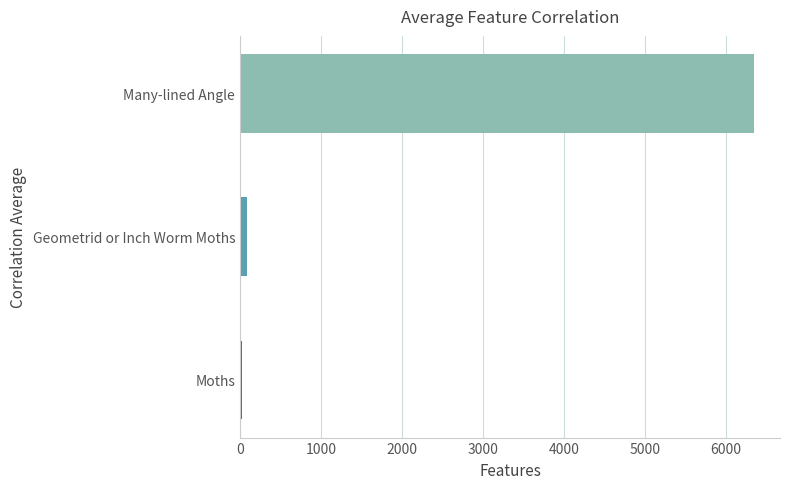

List the labels in order of value, largest first.

Many-lined Angle, Geometrid or Inch Worm Moths, Moths